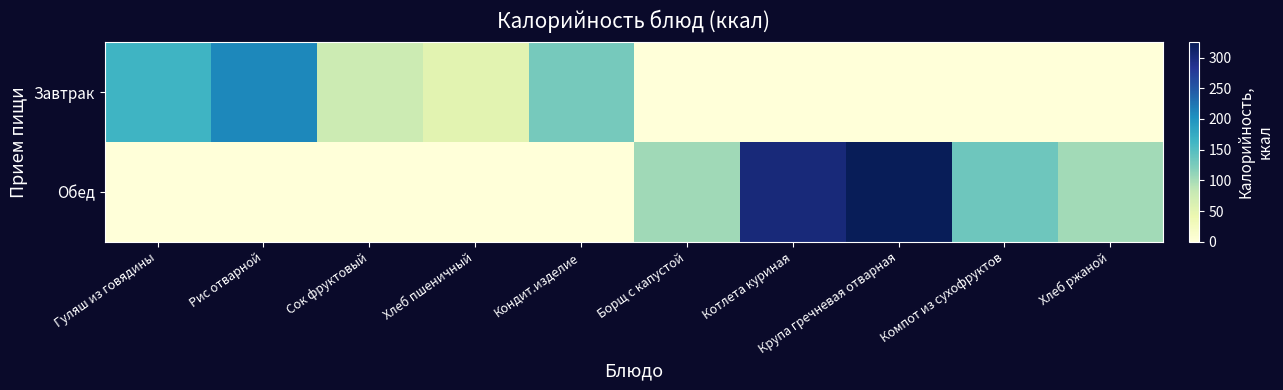

Reading left to right, what are all the values shown in this chart?

Завтрак: Гуляш из говядины=164.0	Рис отварной=209.7	Сок фруктовый=76.0	Хлеб пшеничный=53.0	Кондит.изделие=128.0	Борщ с капустой=0.0	Котлета куриная=0.0	Крупа гречневая отварная=0.0	Компот из сухофруктов=0.0	Хлеб ржаной=0.0
Обед: Гуляш из говядины=0.0	Рис отварной=0.0	Сок фруктовый=0.0	Хлеб пшеничный=0.0	Кондит.изделие=0.0	Борщ с капустой=103.8	Котлета куриная=301.0	Крупа гречневая отварная=325.0	Компот из сухофруктов=132.8	Хлеб ржаной=102.5